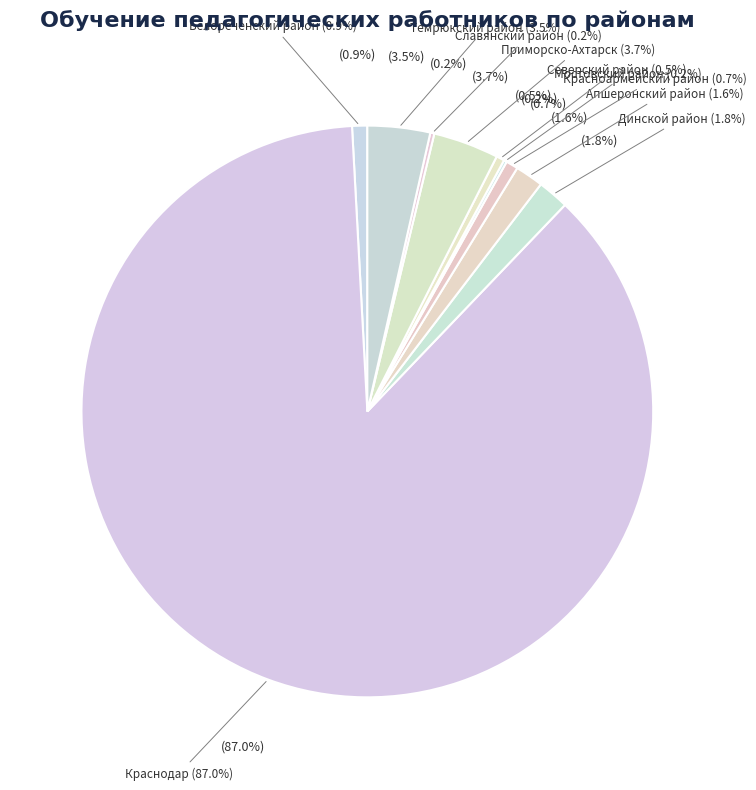

Which slice represents more than half of the pie?

Краснодар